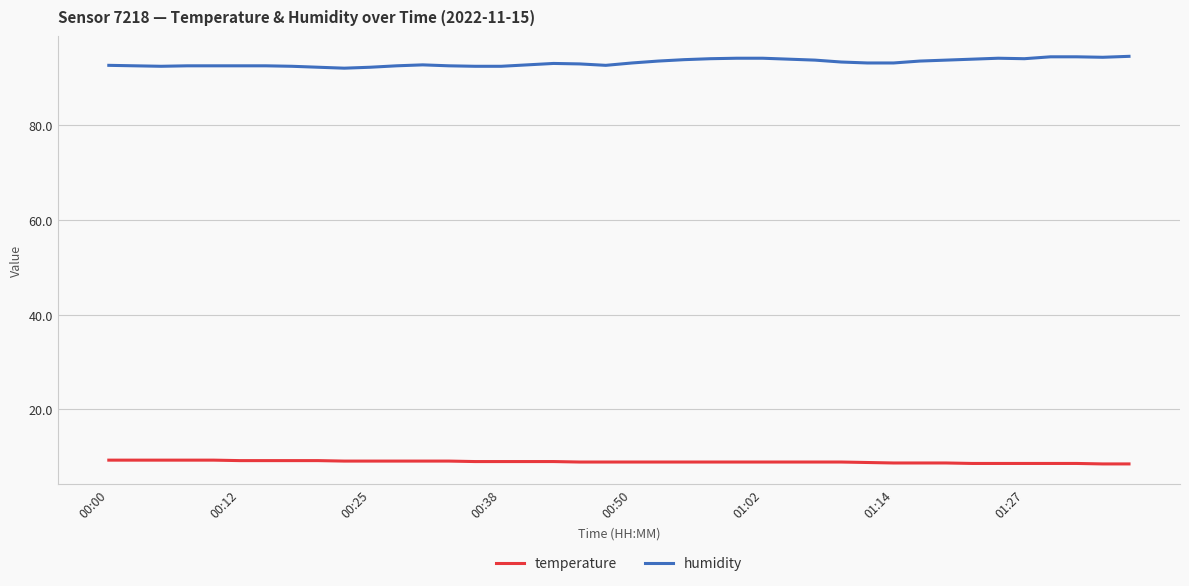

Rank the series by their average value, from lowest to highest.

temperature, humidity